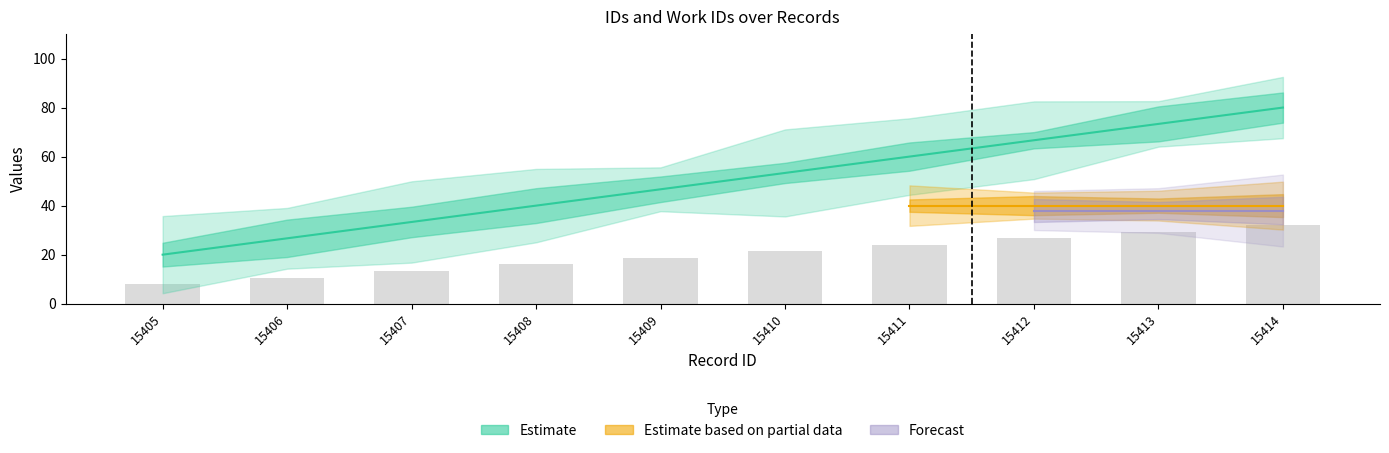

Rank the categories by value from lowest to highest.

15405, 15406, 15407, 15408, 15409, 15410, 15411, 15412, 15413, 15414